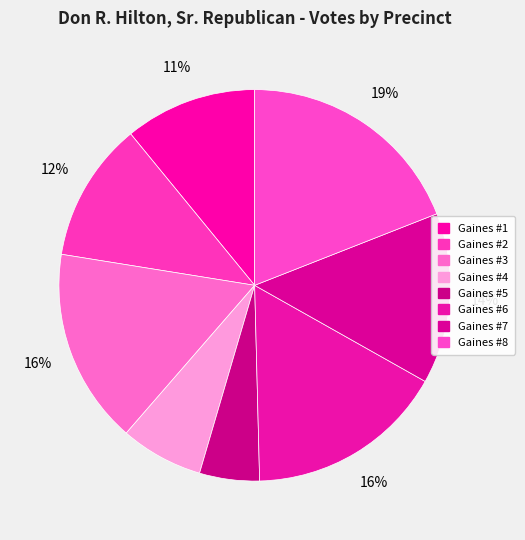

How many segments does this pie chart have?

8